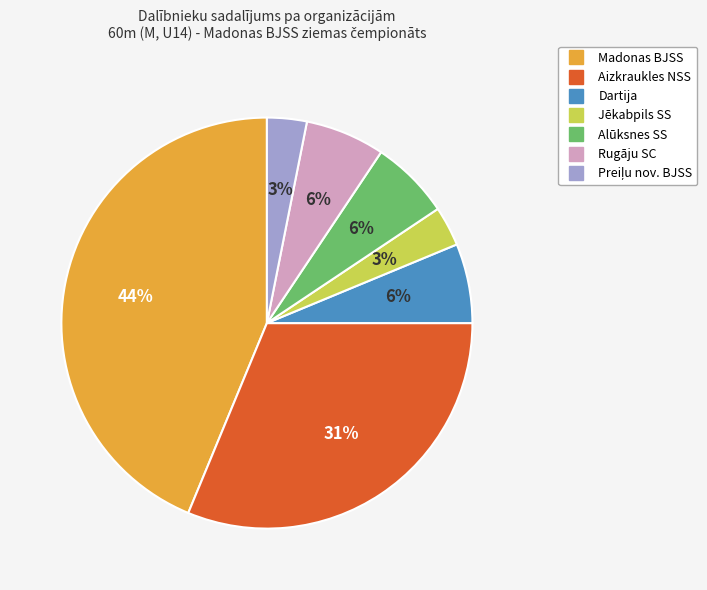

Which slice is the largest?

Madonas BJSS